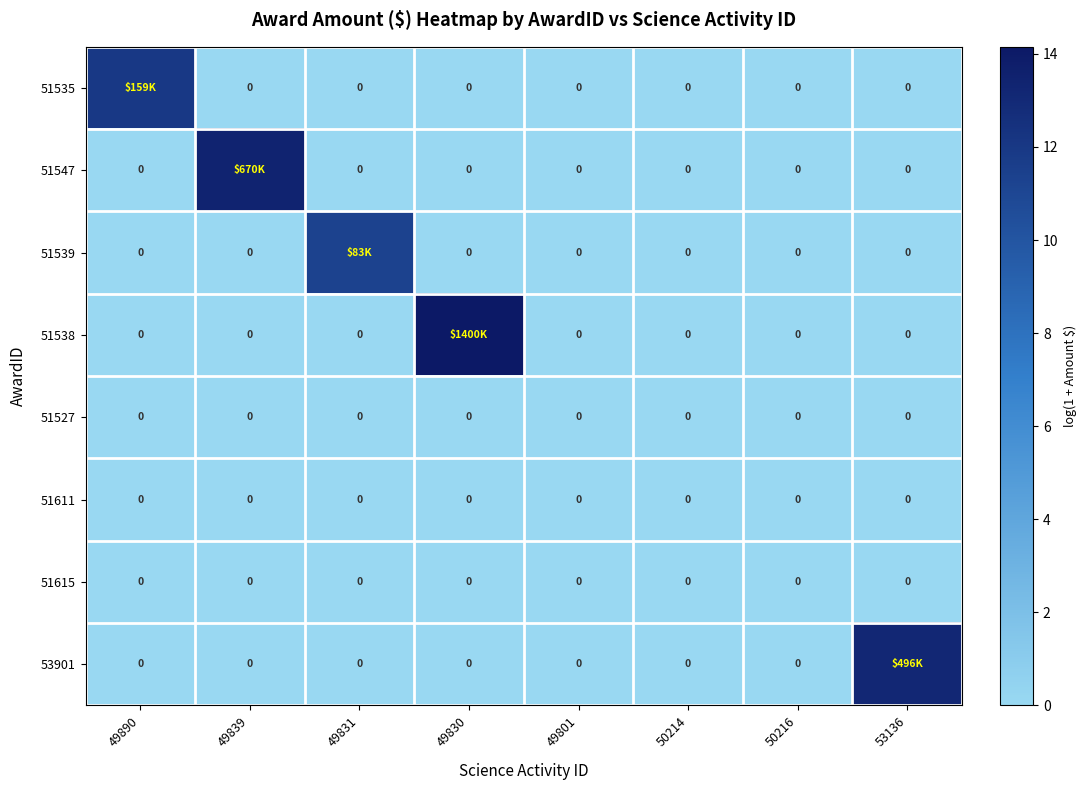

Between 49839 and 50216, which series saw the biggest shift?

51547